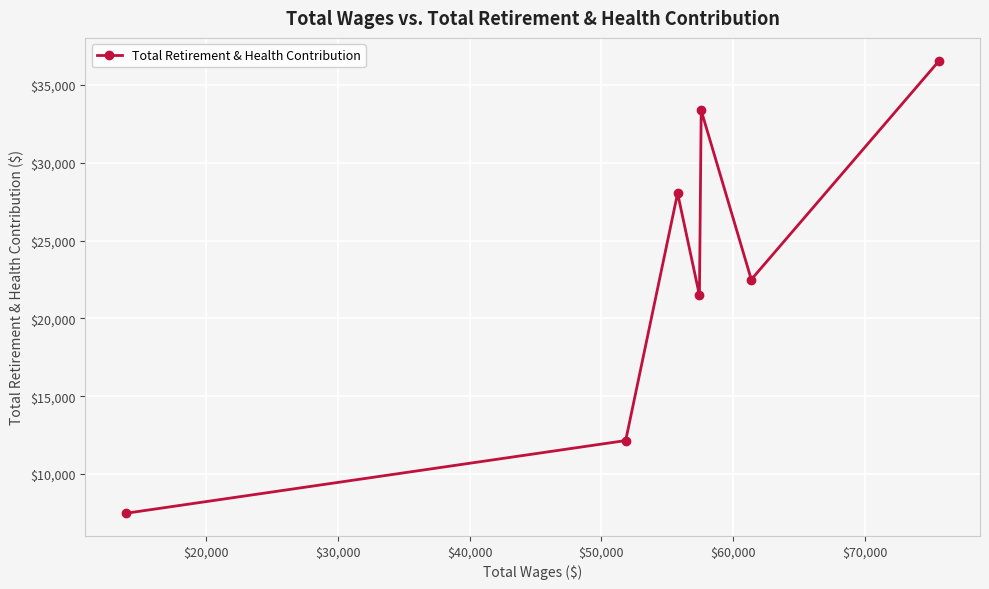

What is the maximum value shown in the chart?

36568